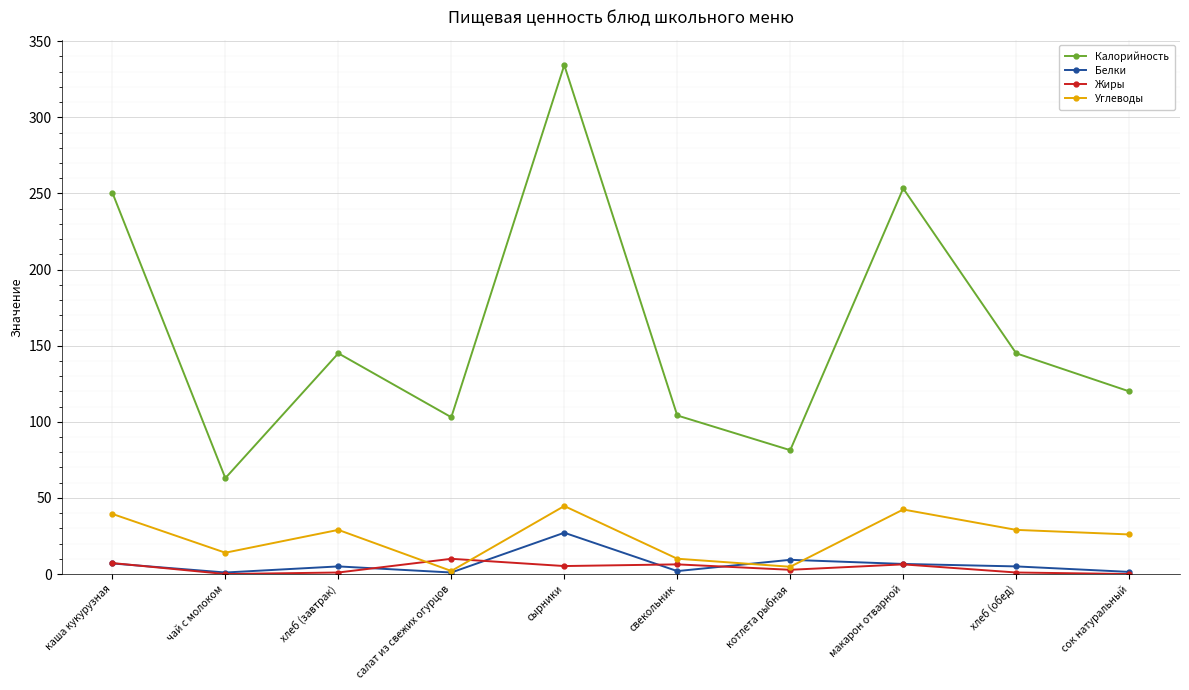

Is the value of Калорийность at хлеб (обед) greater than the value of Белки at салат из свежих огурцов?

Yes